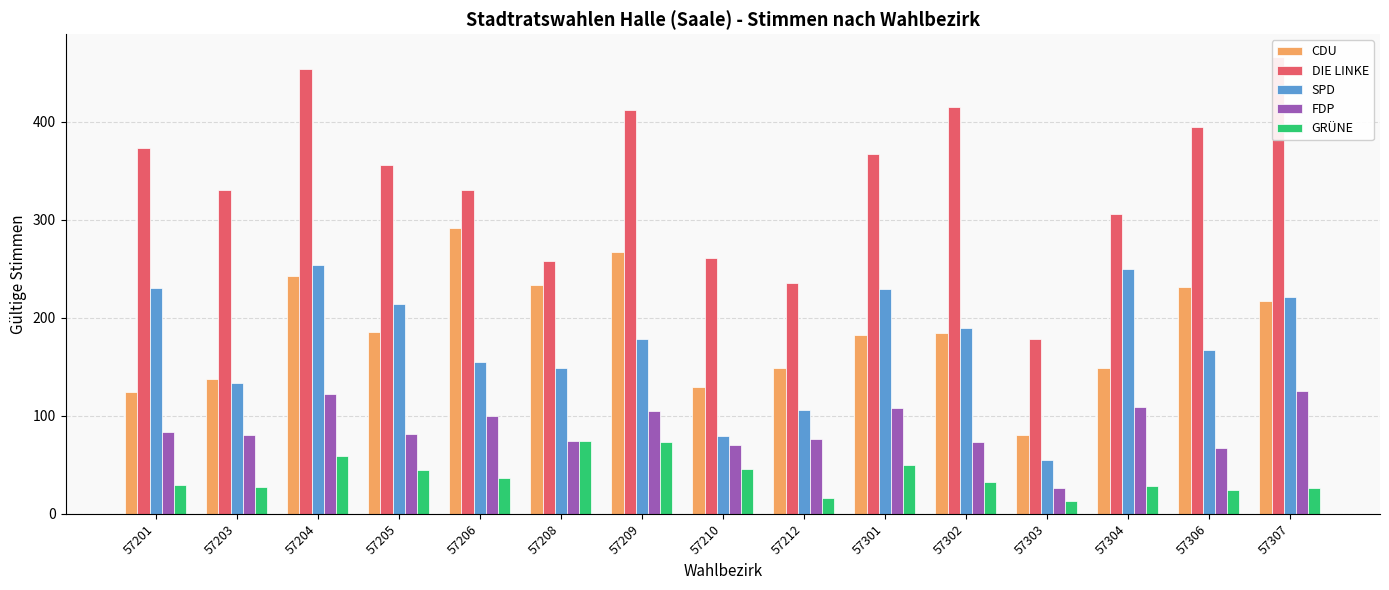

What is the value of the FDP bar at the 8th from the left?

70